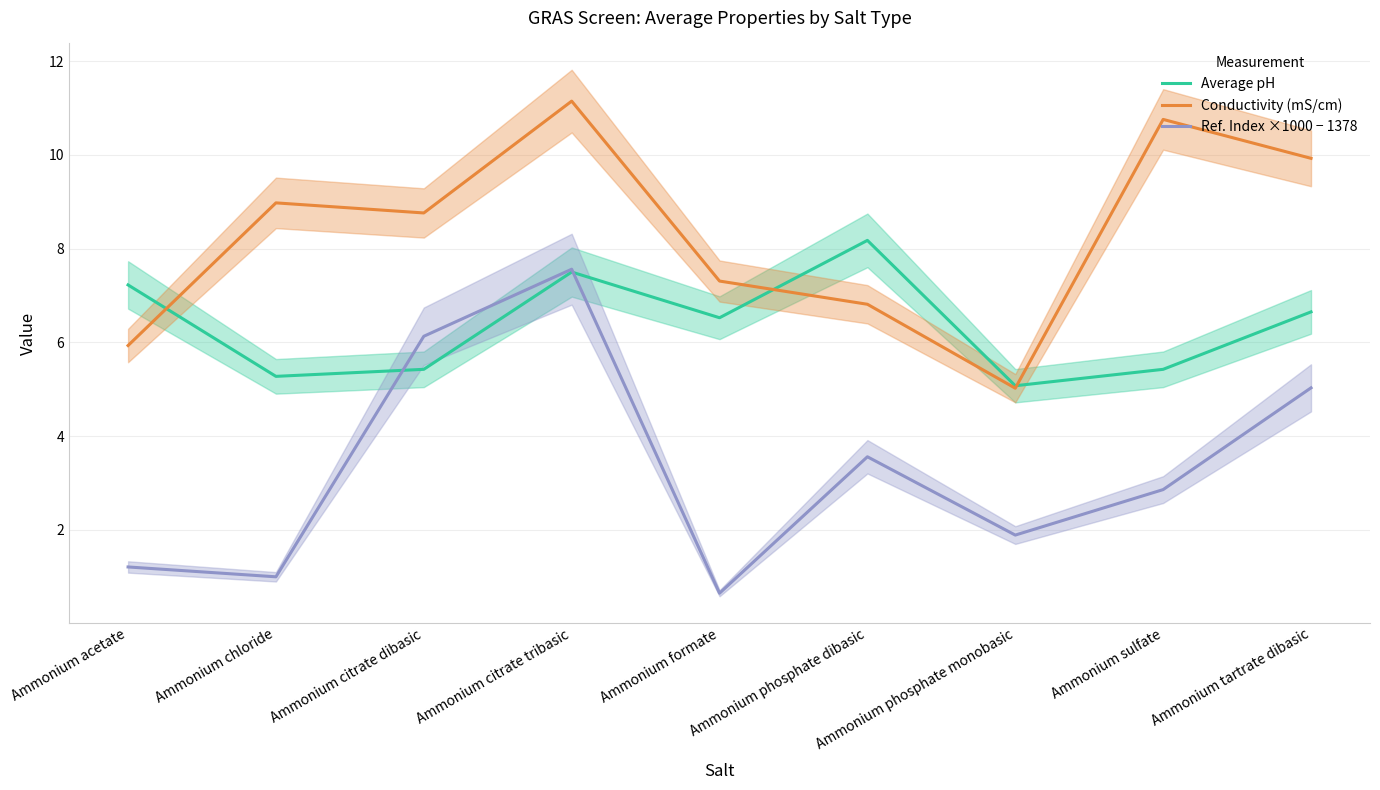

What is the approximate value of Ref. Index ×1000 − 1378 at Ammonium formate?

0.7